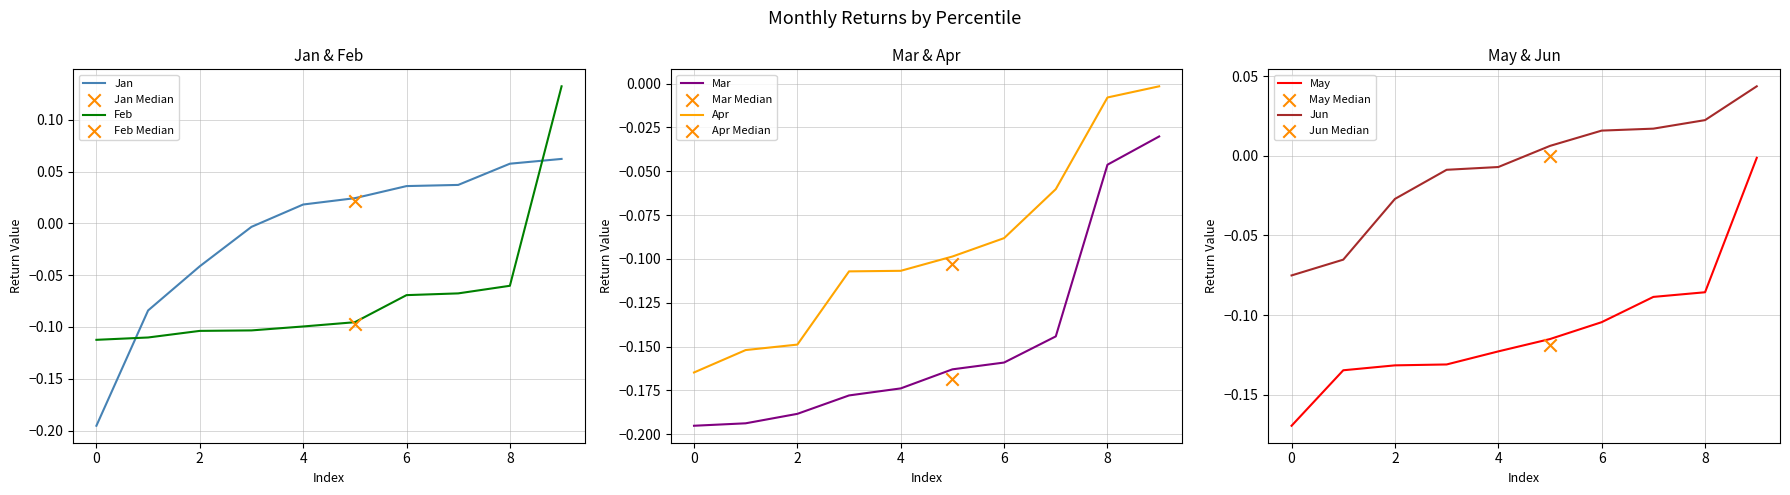

Which series contains the lowest Y value?

Jan